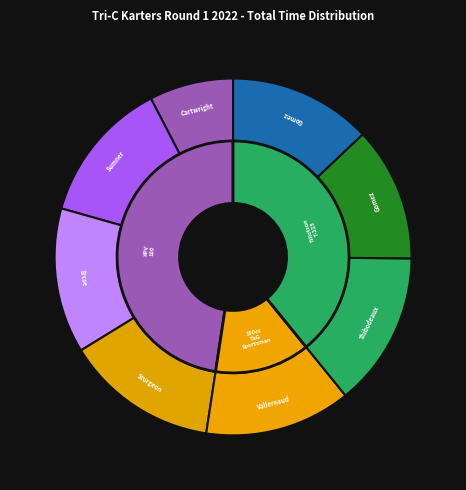

The Trevor Sumner slice represents 13% of the pie. True or false?

True